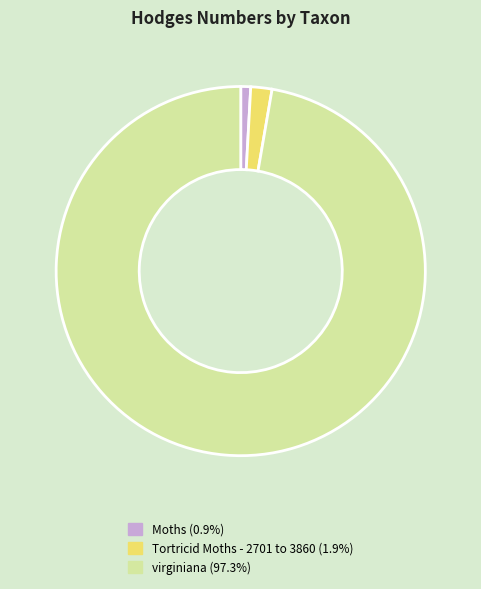

Is it true that Tortricid Moths - 2701 to 3860 is 2% of the pie?

True